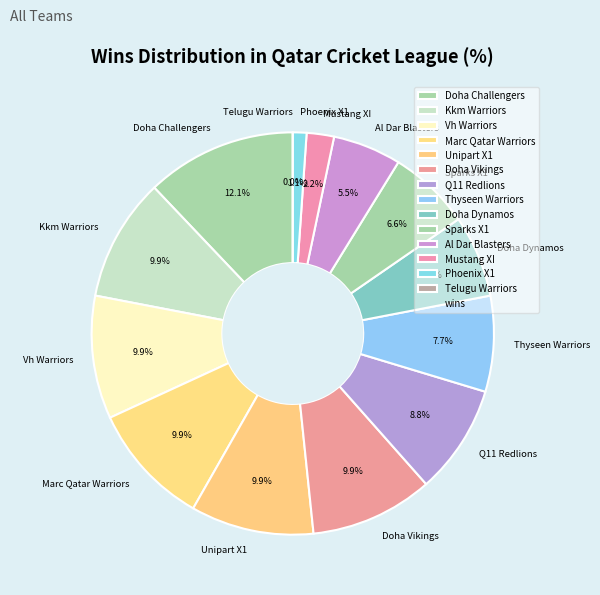

How many segments does this pie chart have?

14